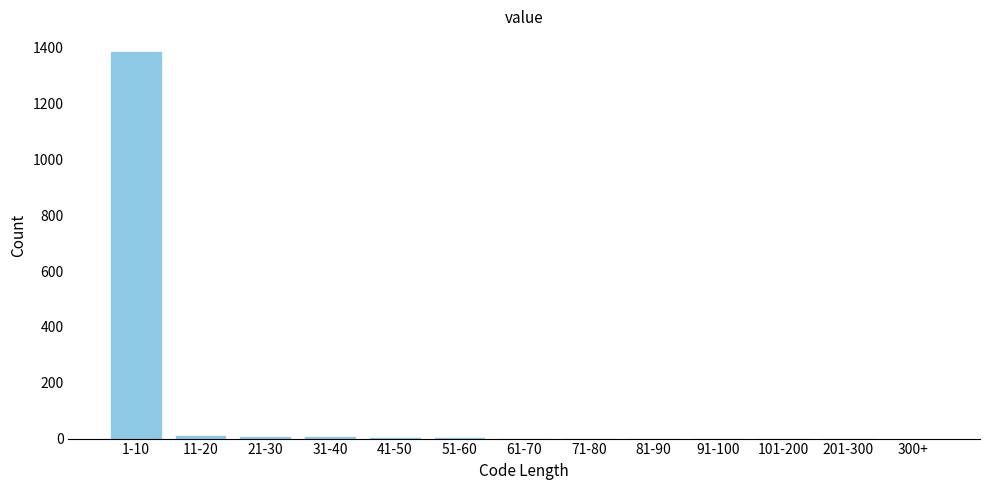

What is the sum of all values?

1440